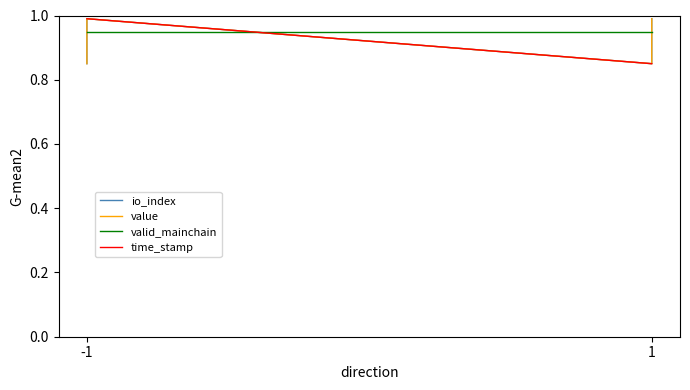

What is the difference between the maximum and minimum values in the io_index series?

0.1